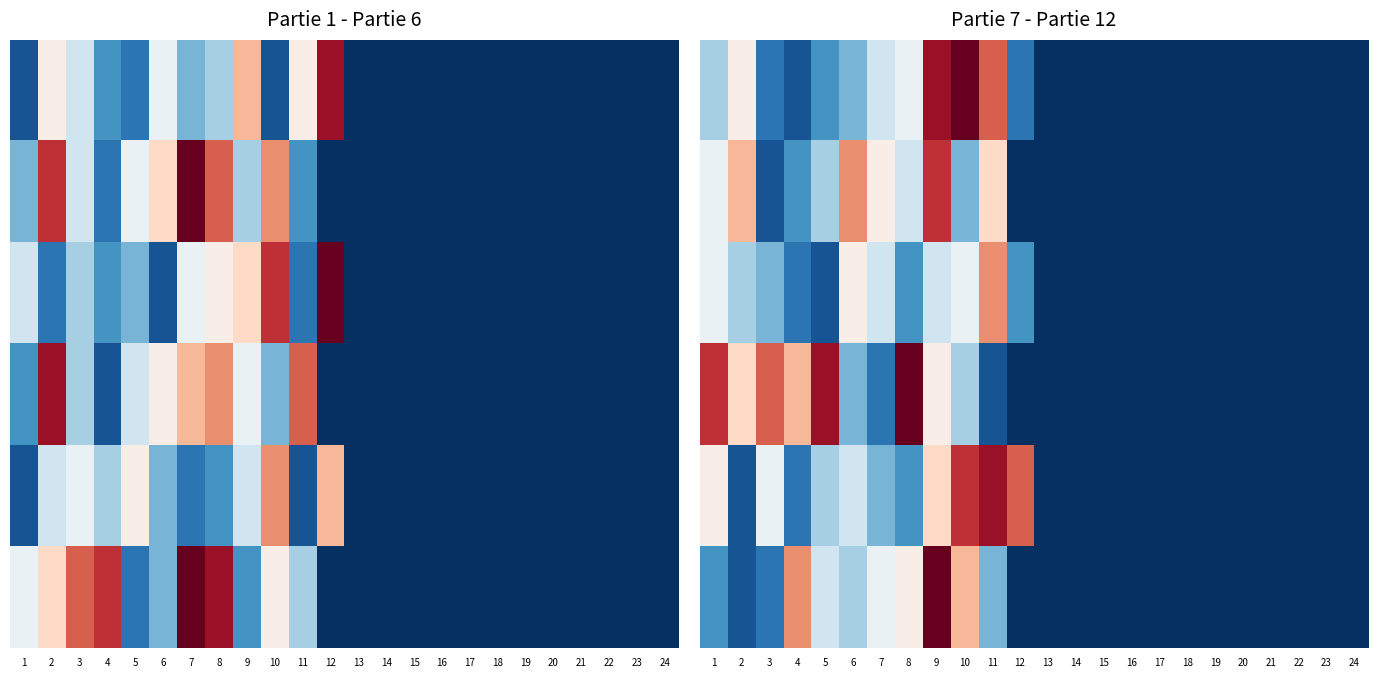

Which has a higher value, 18 or 23?

18